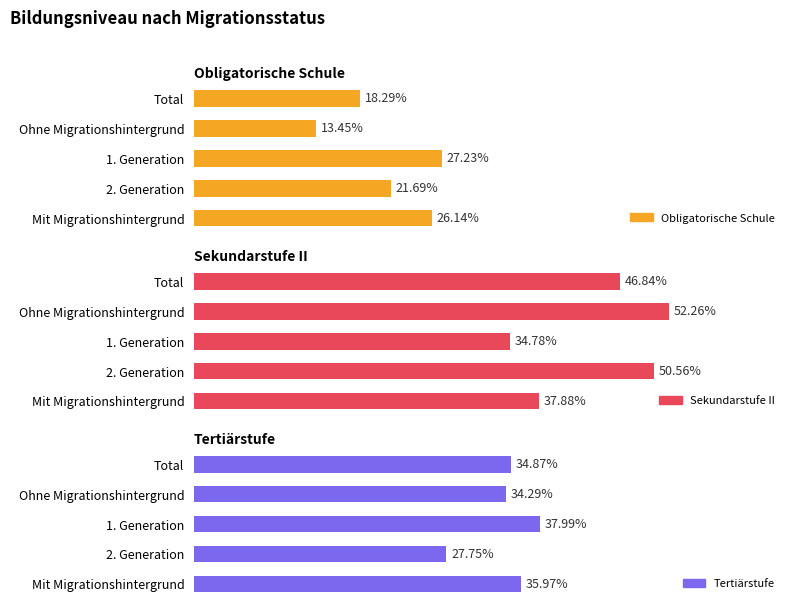

True or false: Sekundarstufe II has a value of 34.8 at 2.

True